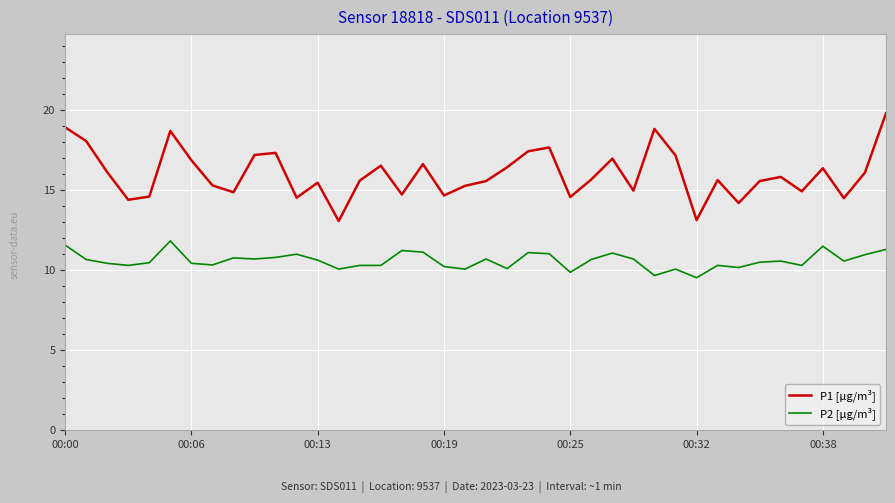

List the series in order of their overall mean, highest first.

P1 [µg/m³], P2 [µg/m³]